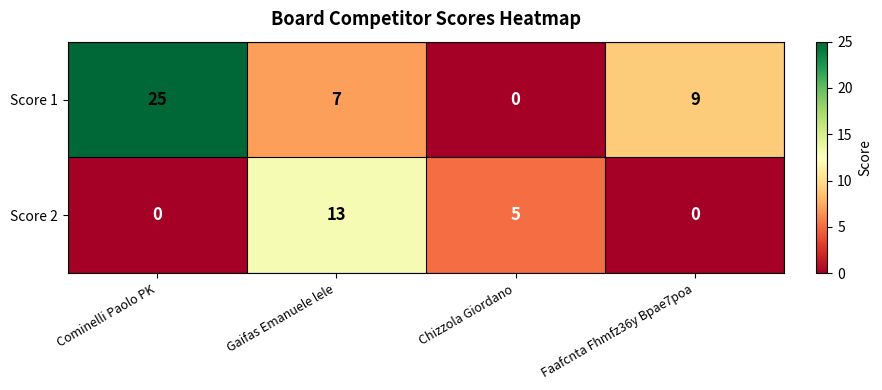

Which series has the widest spread of values?

Score 1